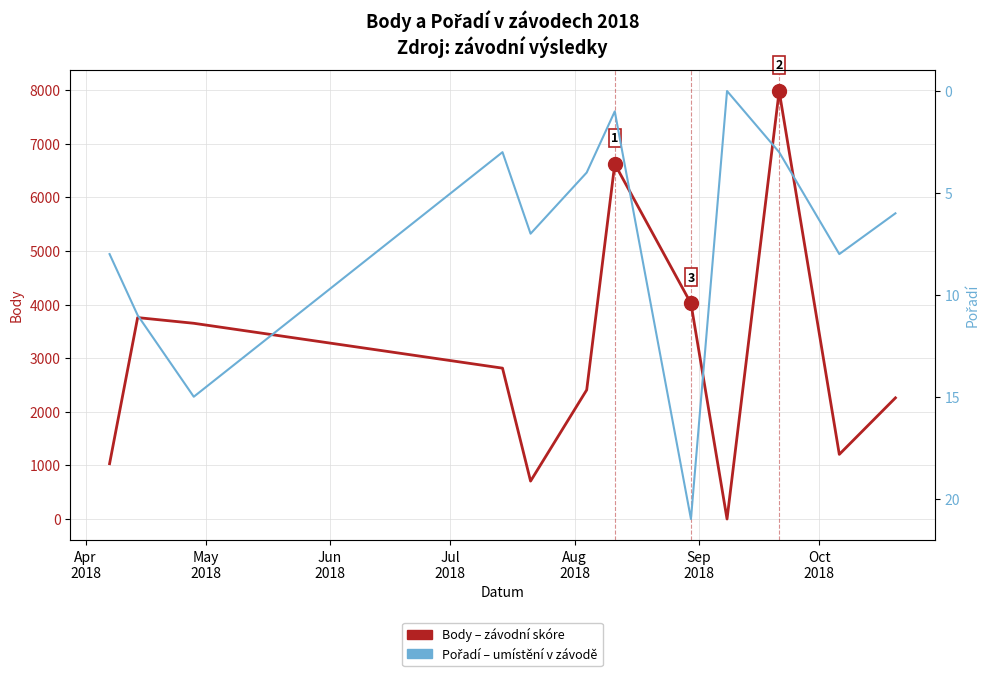

What is the greatest value displayed?

7983